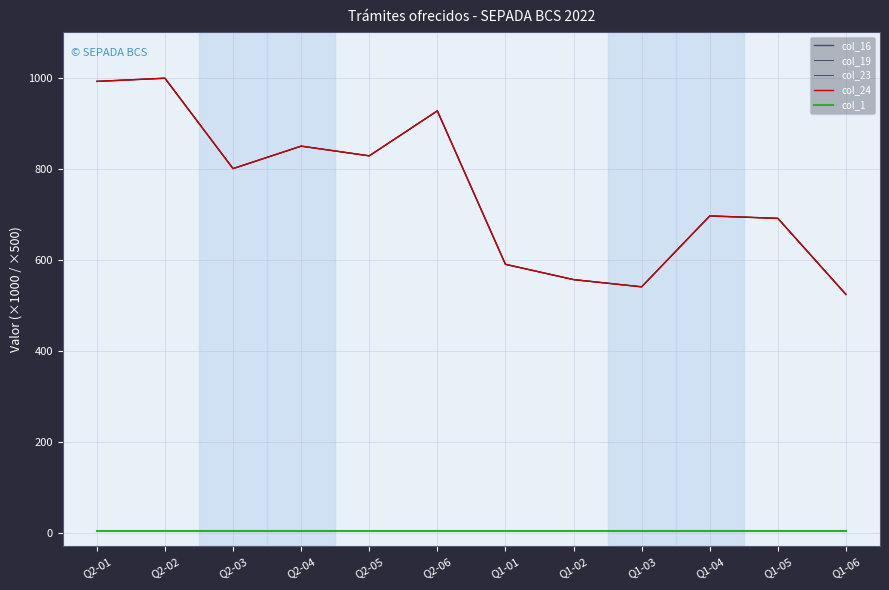

What is the sum of all col_16 values?

8991.2